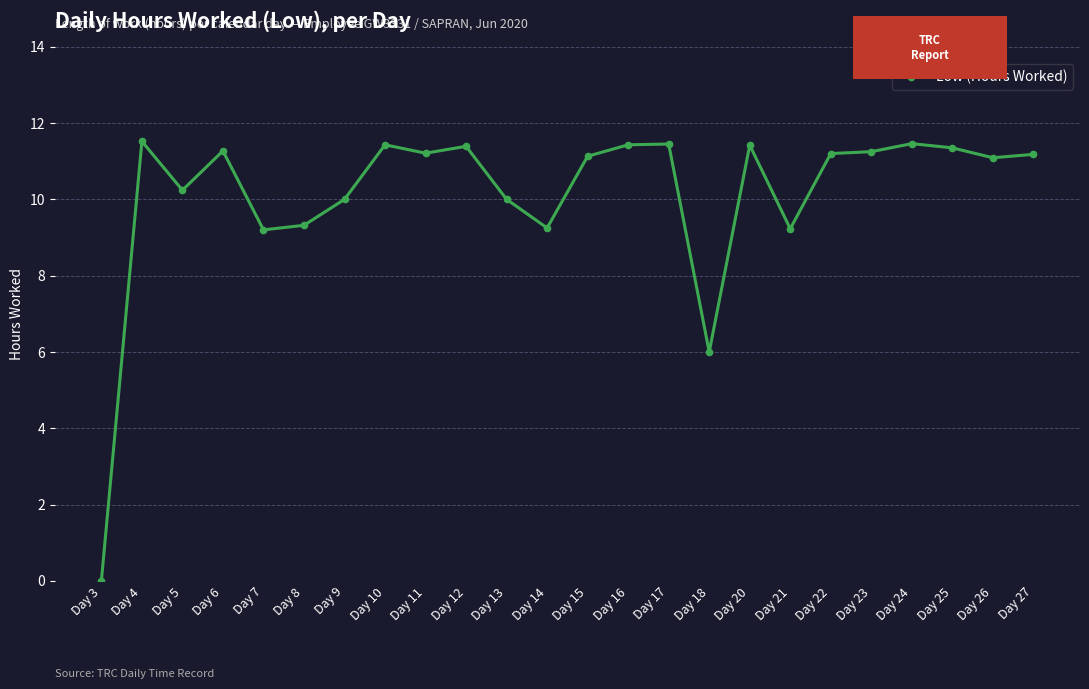

Which category has the lowest value across all series?

Day 3